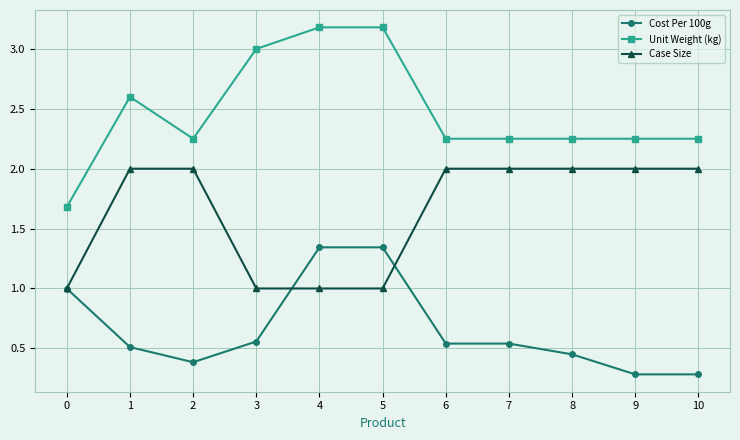

Does the chart have visible grid lines?

Yes